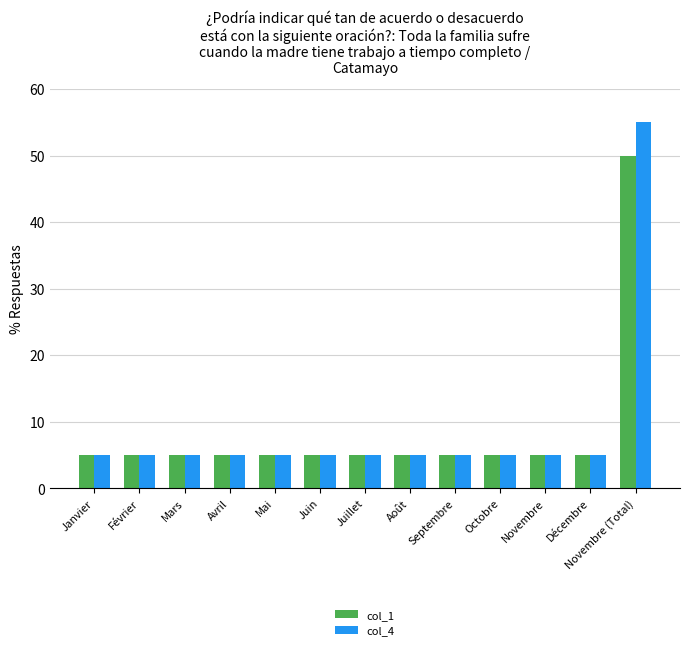

List the series in order of their peak value, highest first.

col_4, col_1